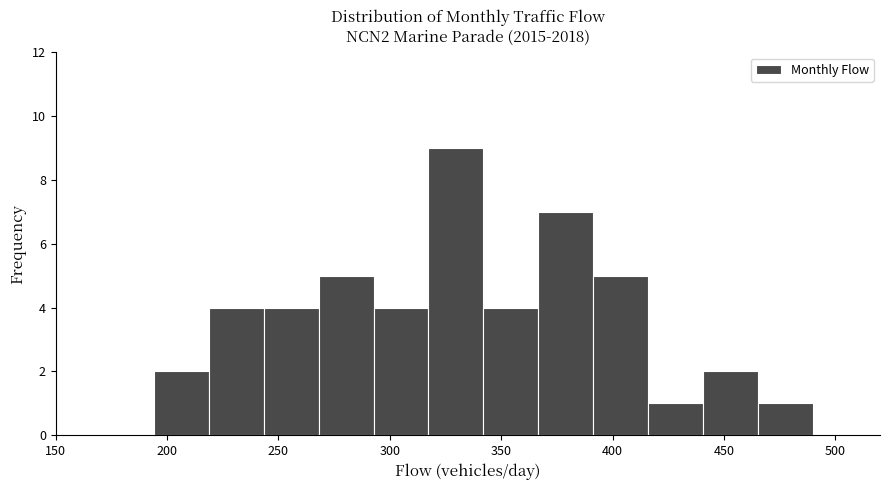

Reading left to right, list every bar in this chart as the range it spans on the x-axis followed by its height. Neither the bar edges nor the heights are printed on the chart, so give them approximately, as read against the axes.

195 to 220: 2
220 to 245: 4
245 to 270: 4
270 to 295: 5
295 to 315: 4
315 to 340: 9
340 to 365: 4
365 to 390: 7
390 to 415: 5
415 to 440: 1
440 to 465: 2
465 to 490: 1